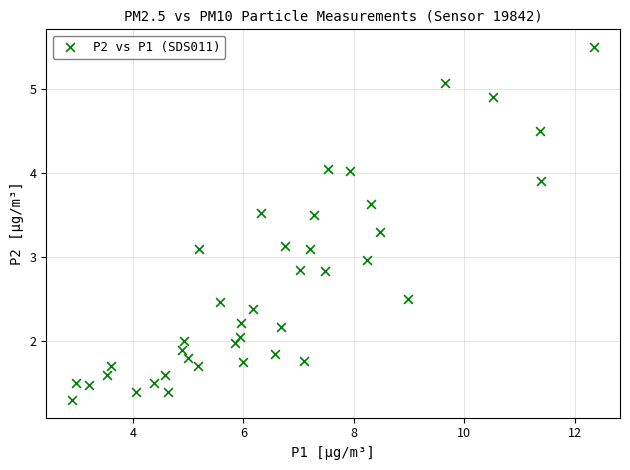

What is the range of Y values (max minus min)?

4.2